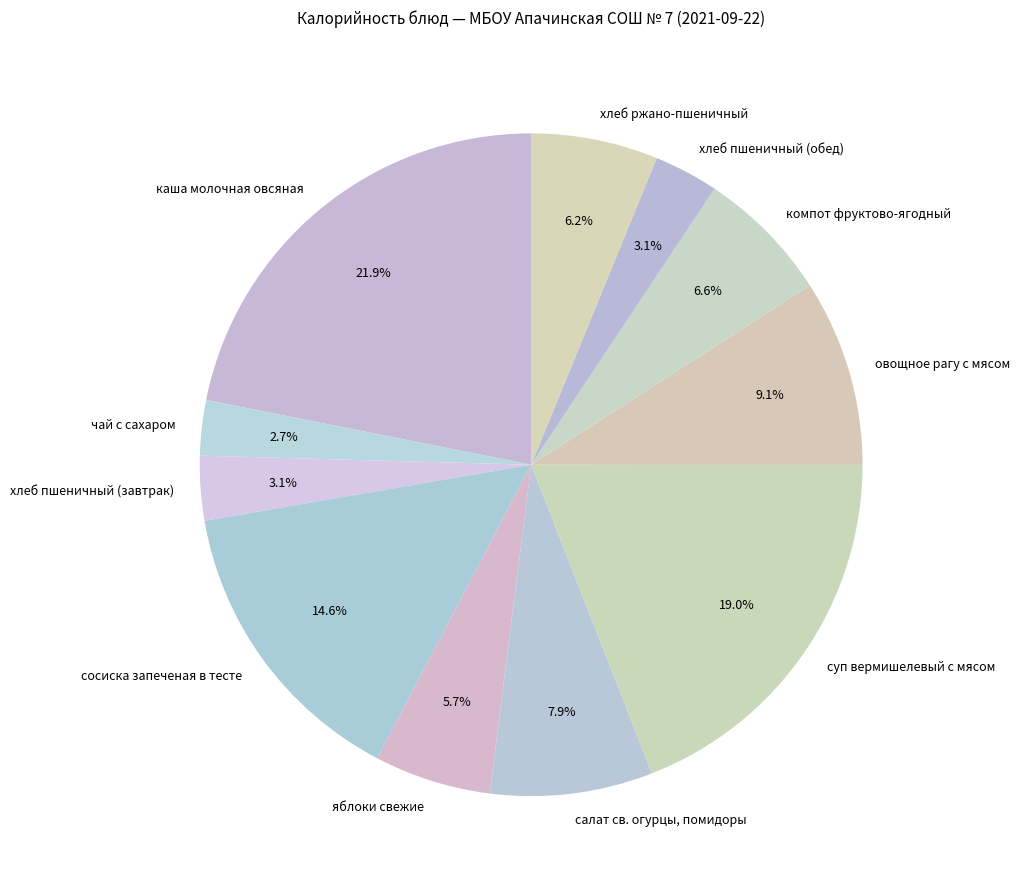

What is the largest slice in the pie chart?

каша молочная овсяная